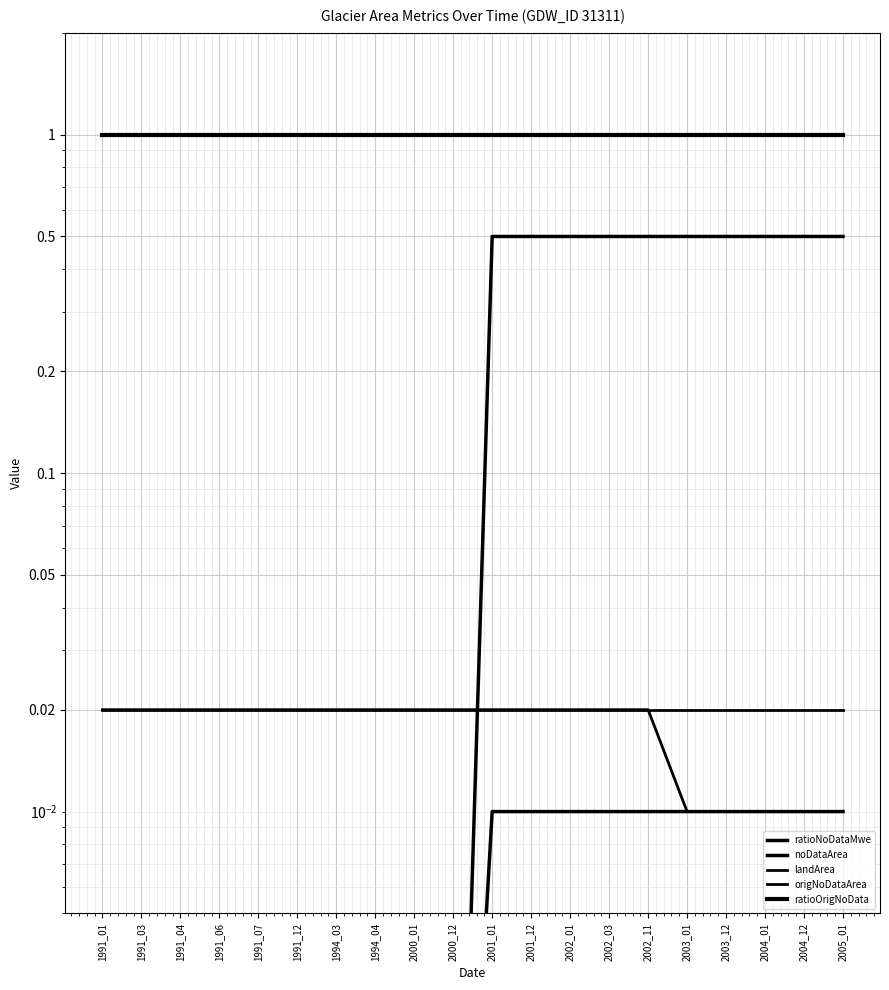

At which label does landArea reach its peak?

1991_01